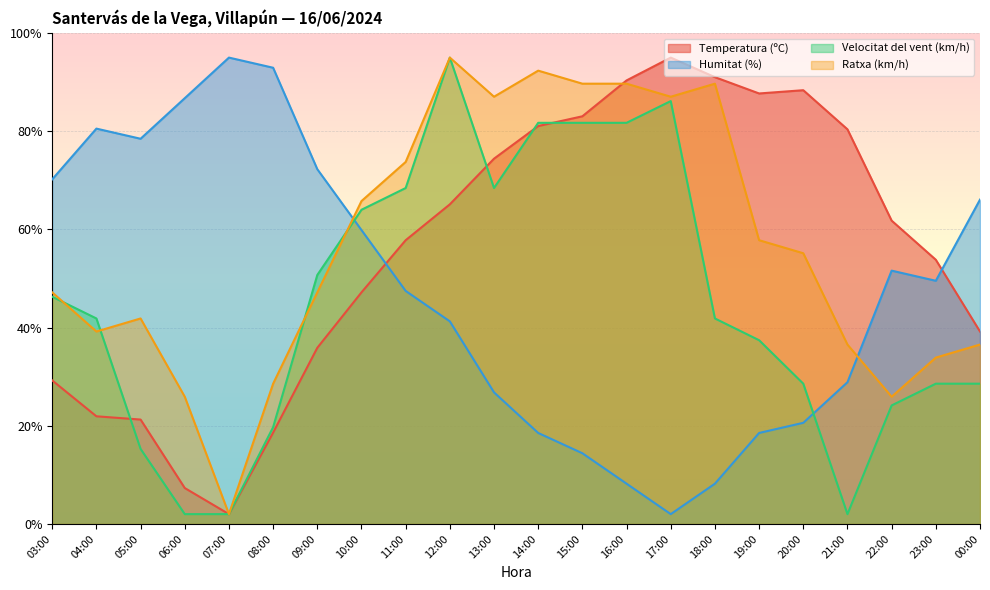

What is the value of the Ratxa (km/h) point at the 2nd from the left?

39.2